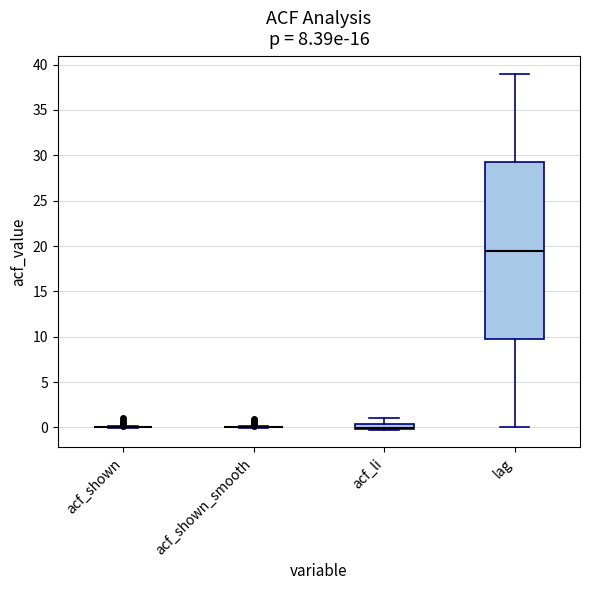

Which box is the tallest, from its lower edge to its upper edge?

lag